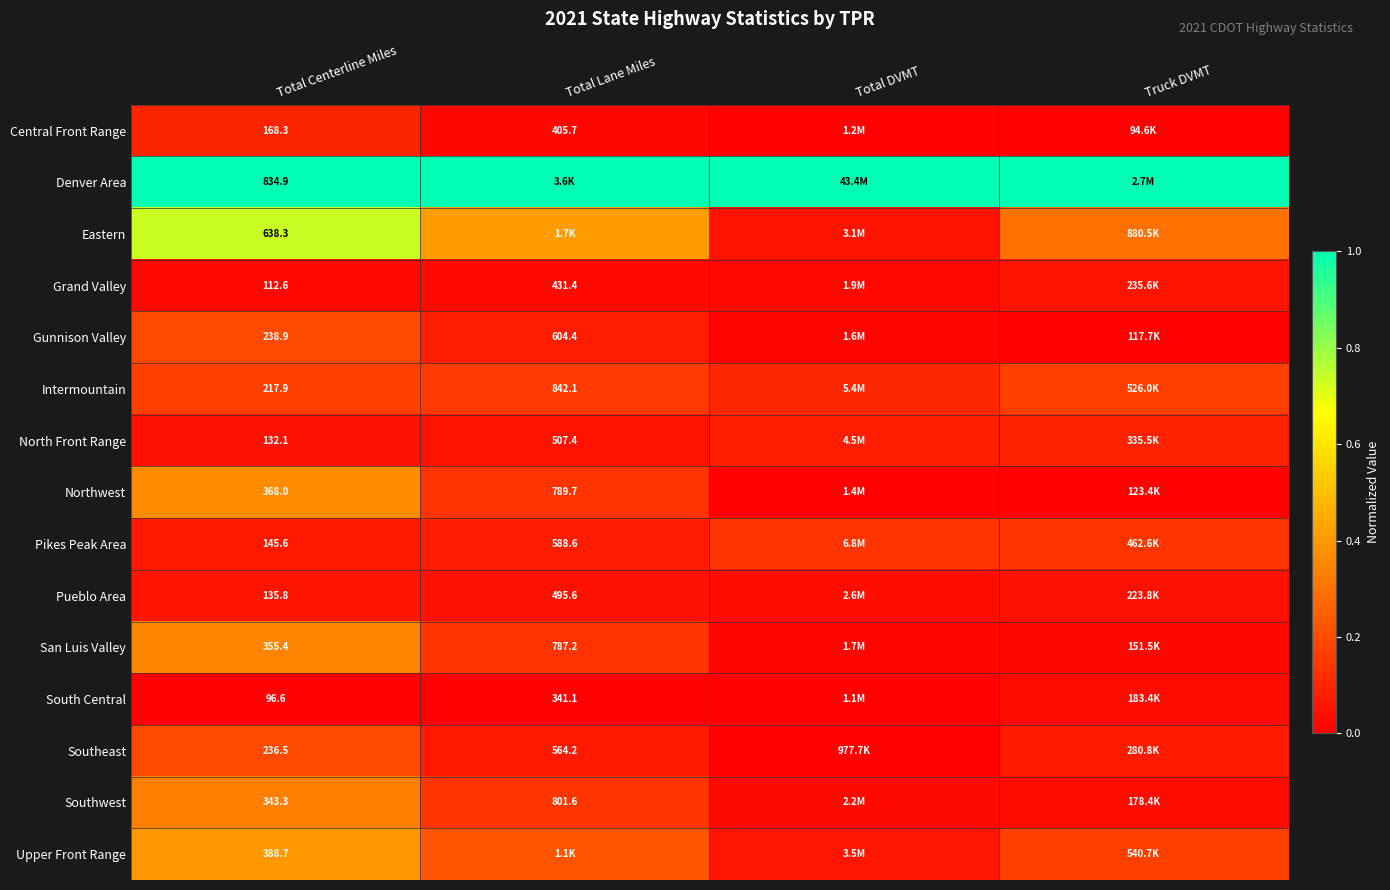

Rank the series at Total Centerline Miles from lowest to highest value.

South Central, Grand Valley, North Front Range, Pueblo Area, Pikes Peak Area, Central Front Range, Intermountain, Southeast, Gunnison Valley, Southwest, San Luis Valley, Northwest, Upper Front Range, Eastern, Denver Area